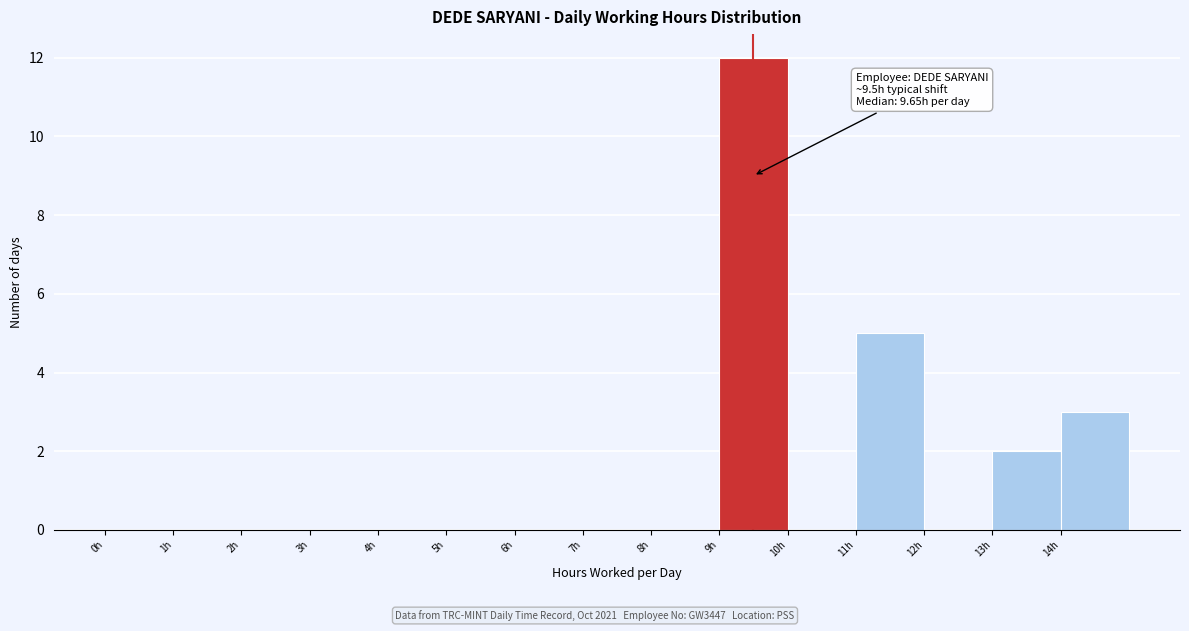

Which range on the x-axis has the tallest bar?

9 to 10